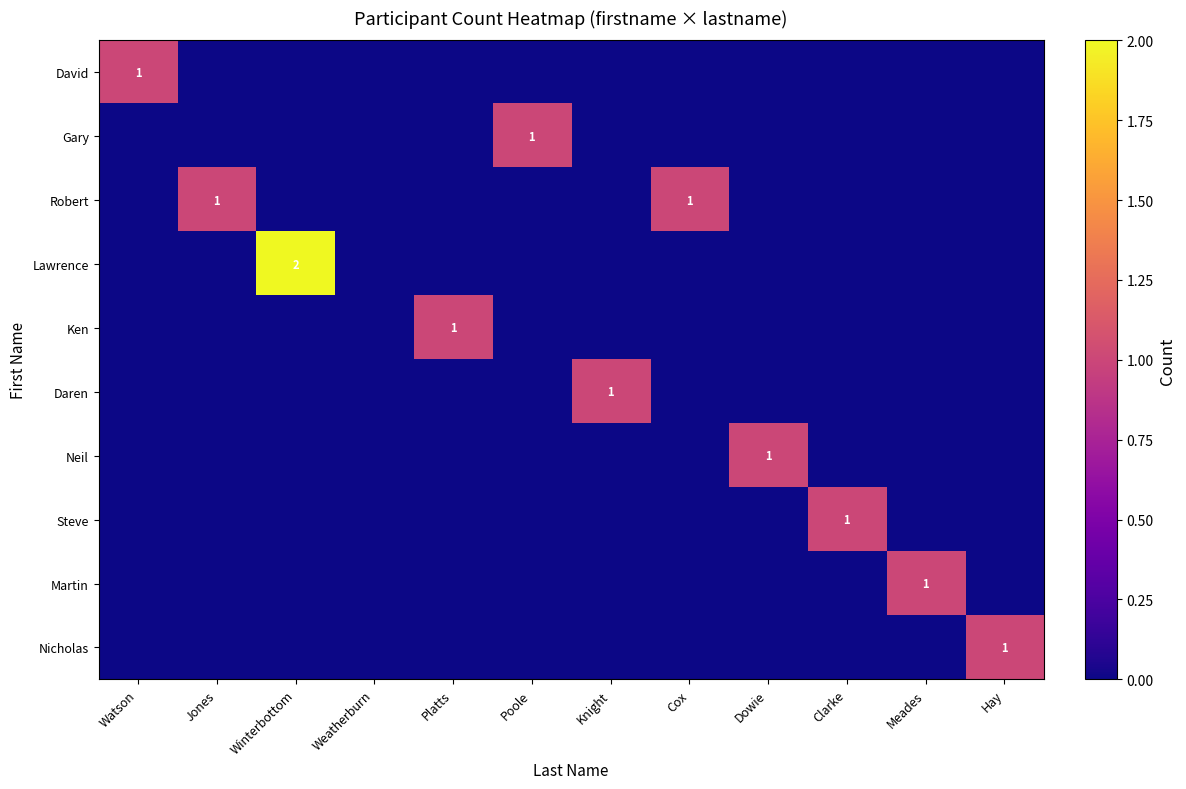

Which series changed the most between Winterbottom and Cox?

Lawrence